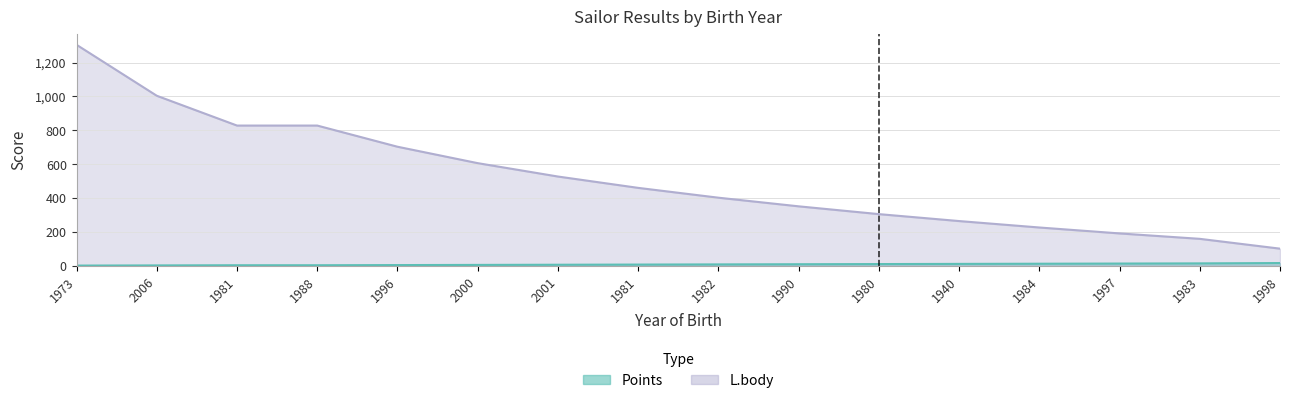

Which has a higher value, 2006 or 1982?

1982